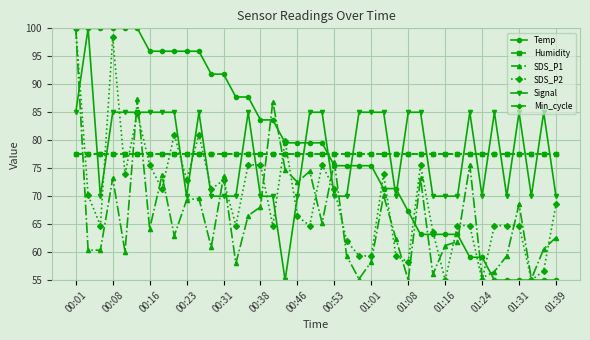

How many lines are shown in the chart?

6